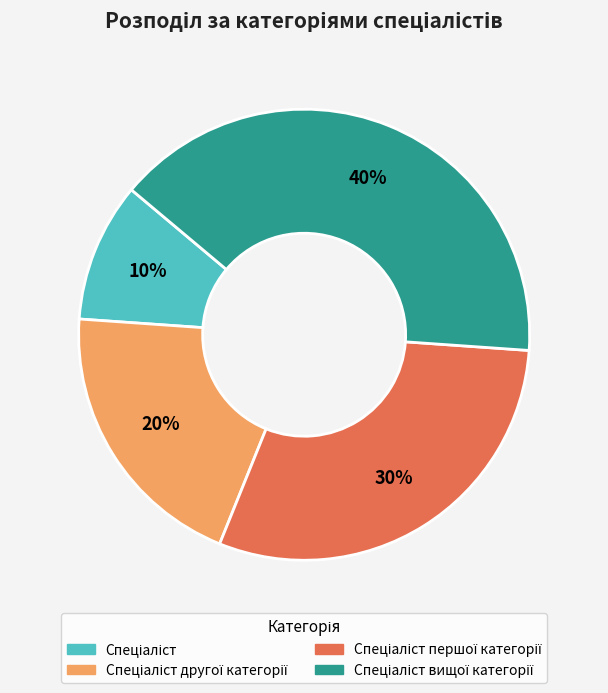

Count the number of slices in the pie.

4